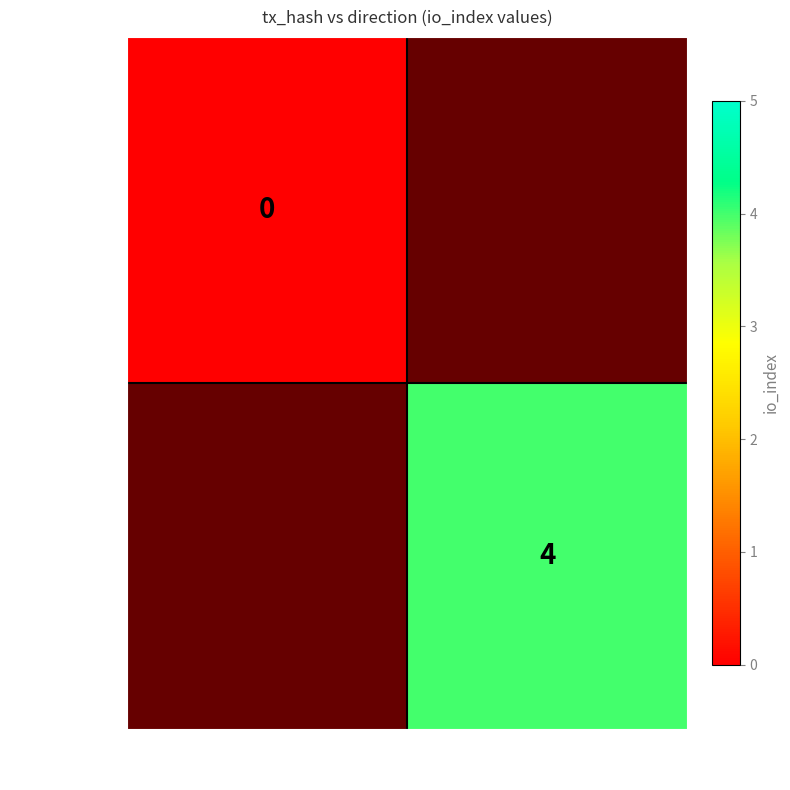

The 36c8173… series shows 6 at 1. True or false?

False